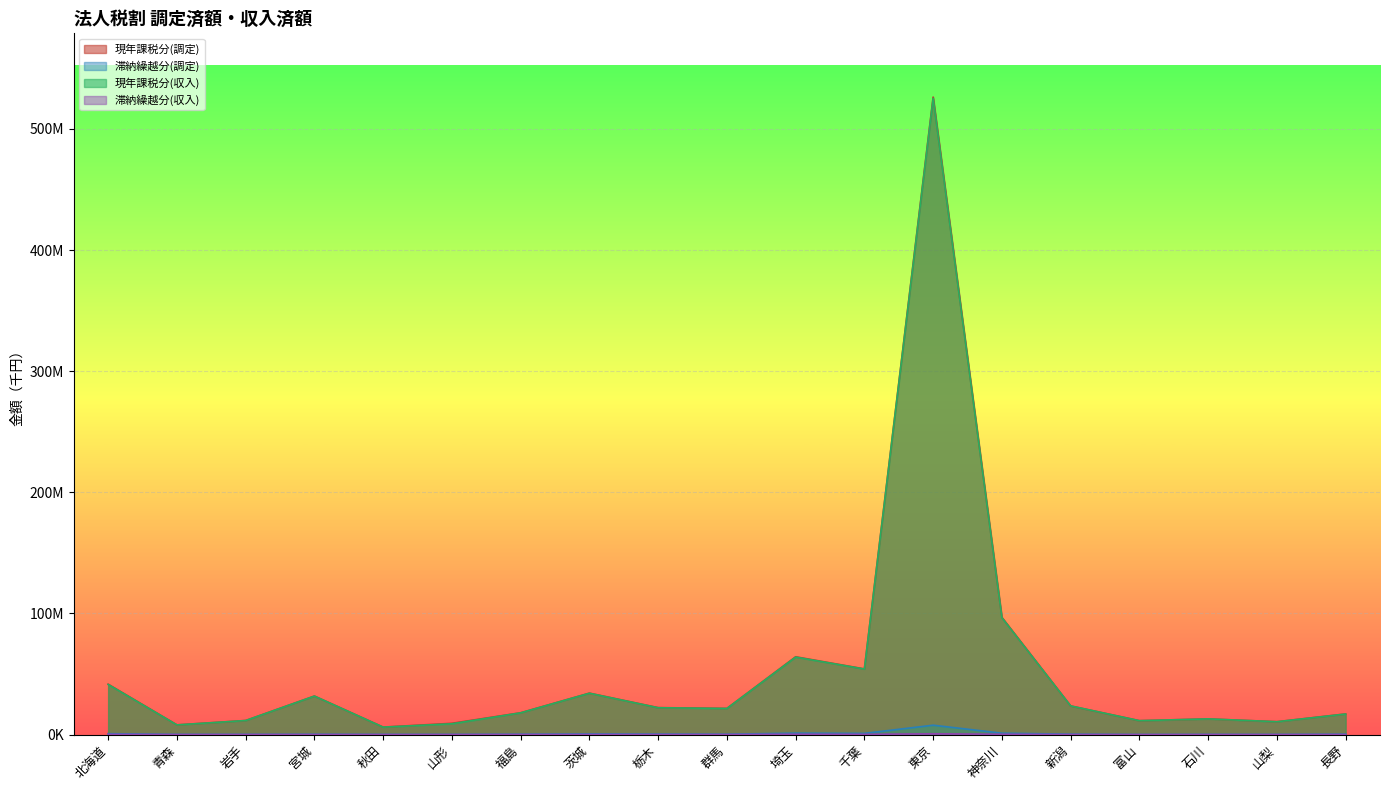

Is it true that 滞納繰越分(調定) equals 174040 at 長野?

False